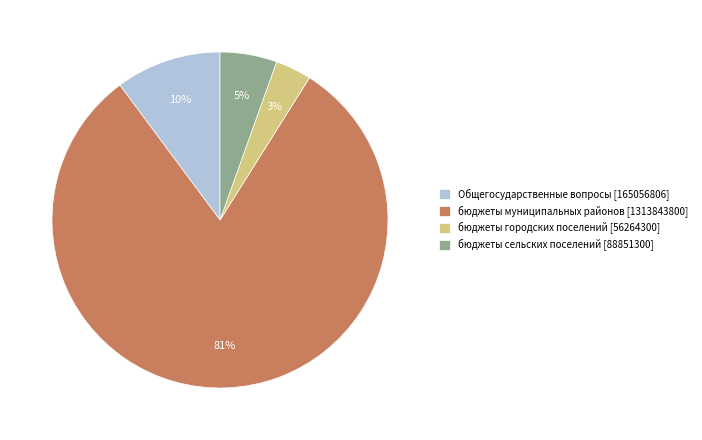

Which category accounts for the majority?

бюджеты муниципальных районов [1313843800]